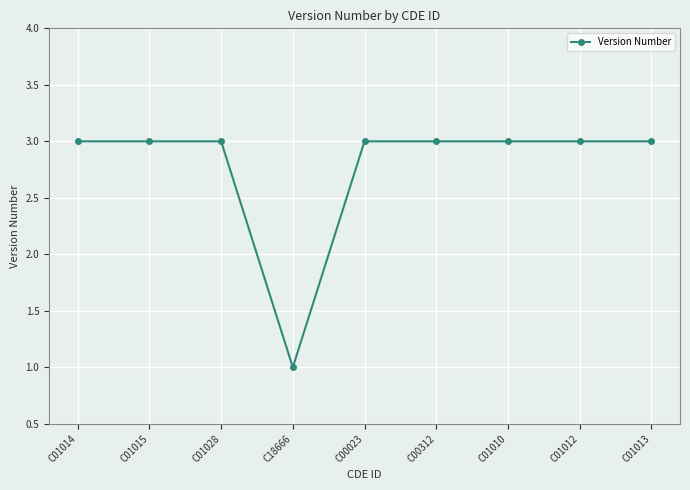

What is the sum of all values?

25